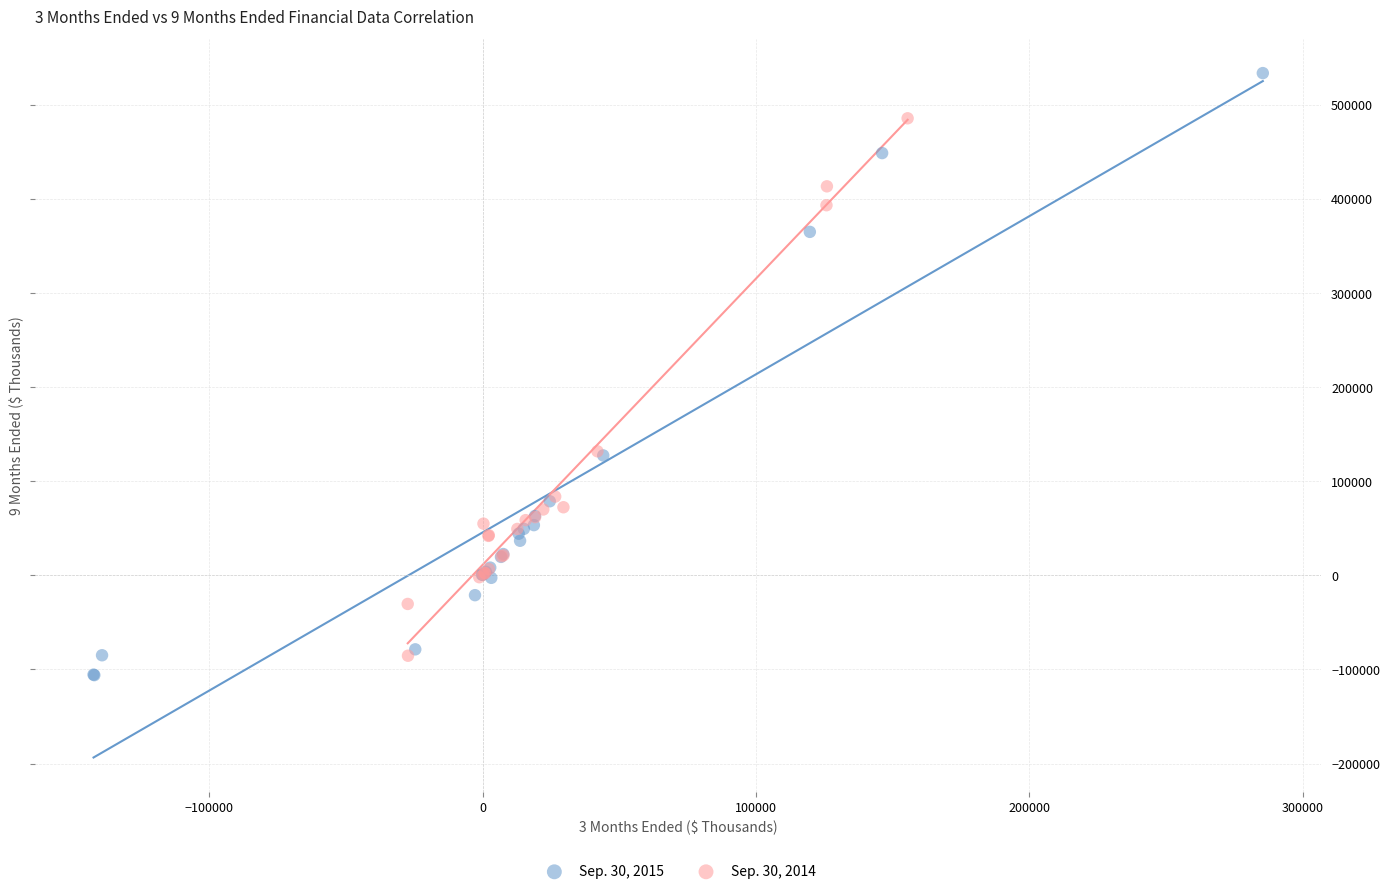

What are all the series names shown in the legend?

Sep. 30, 2015, Sep. 30, 2014